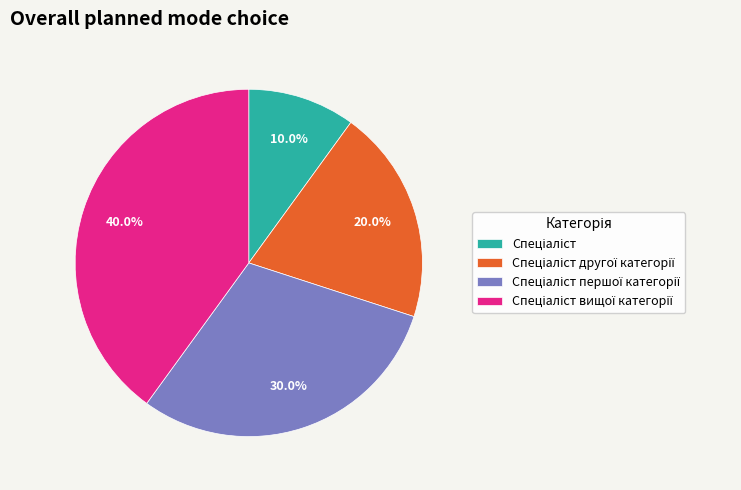

Does any single category account for the majority?

No